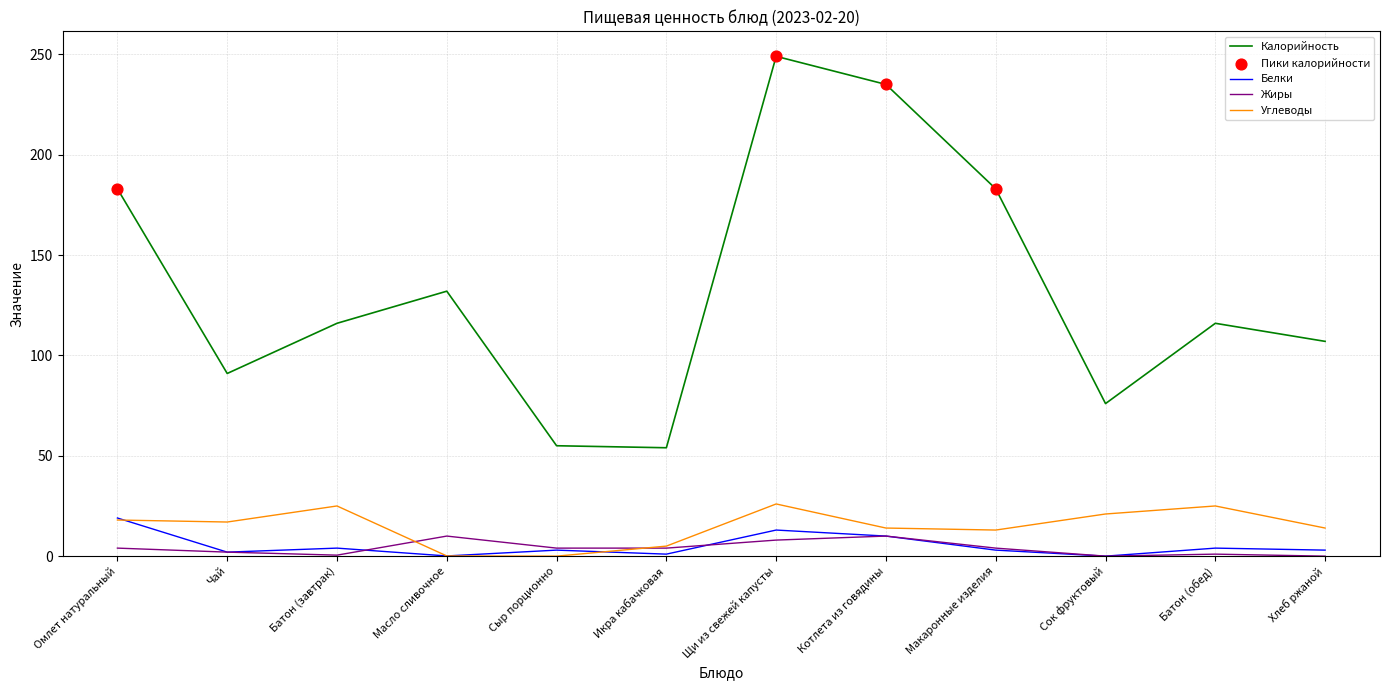

Which series has the largest total across all categories?

Калорийность